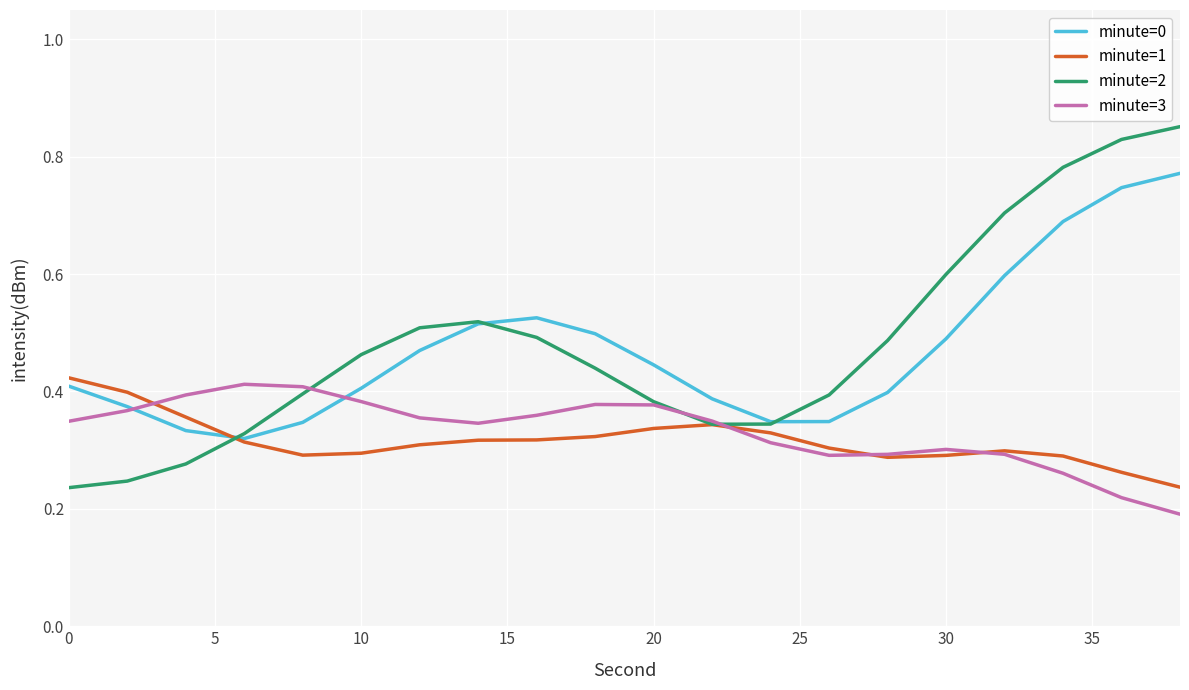

Which series has the largest range (max minus min)?

minute=2